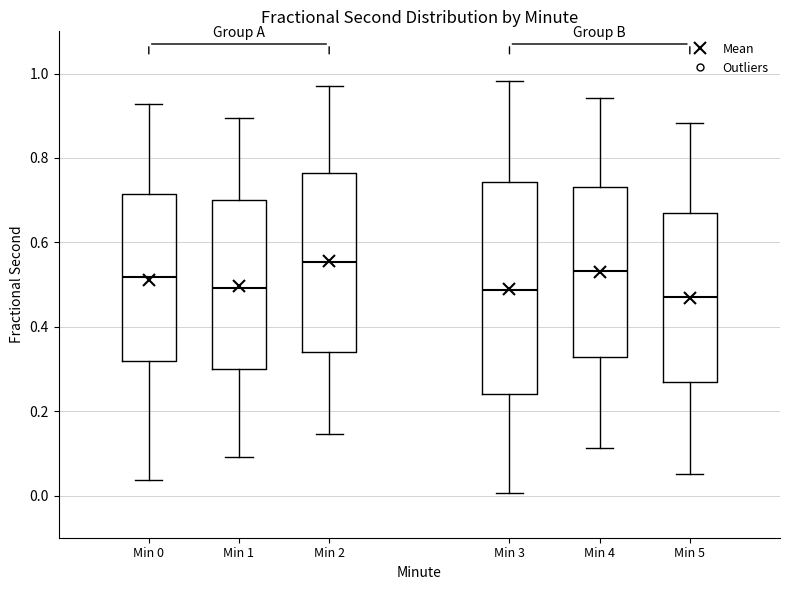

Where is the lower edge of the box for Min 2 on the y-axis? The values are not printed on the chart, so give them approximately, as read against the axis.

0.34